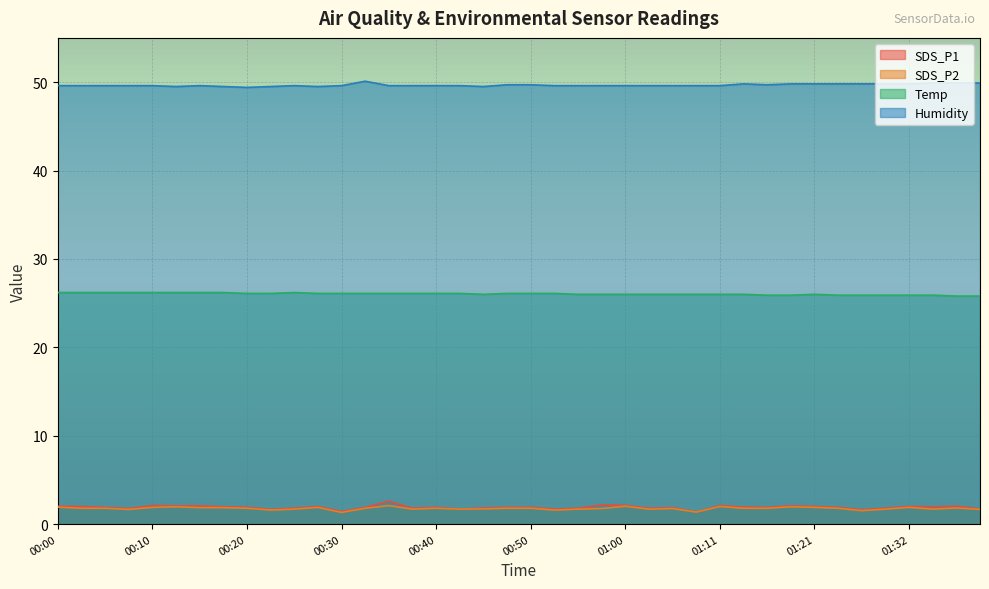

True or false: SDS_P2 and Humidity cross at least once.

False